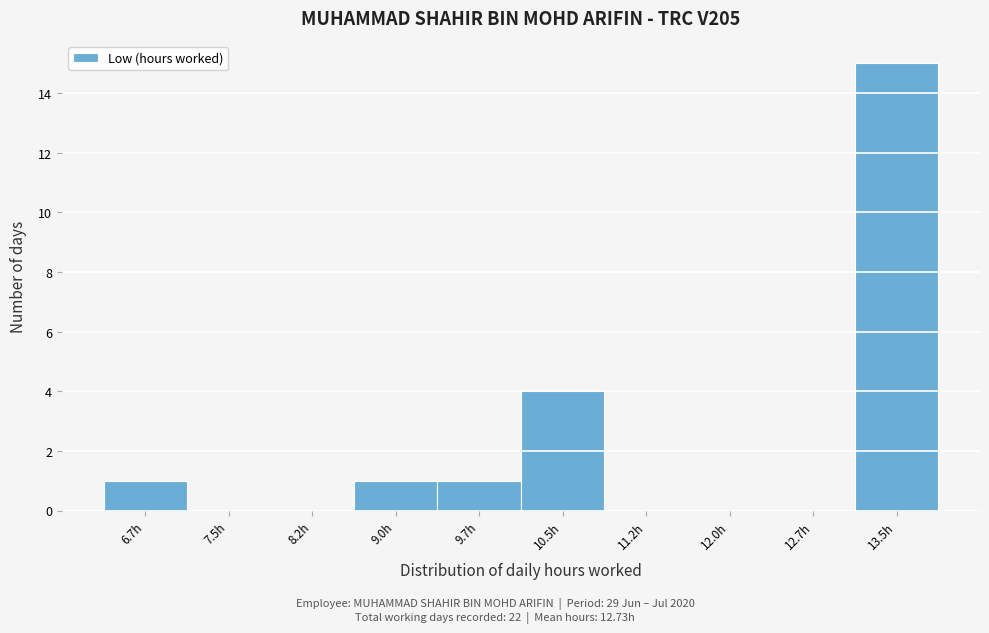

Reading left to right, what are all the values shown in this chart?

6.7h=1	7.5h=0	8.2h=0	9.0h=1	9.7h=1	10.5h=4	11.2h=0	12.0h=0	12.7h=0	13.5h=15